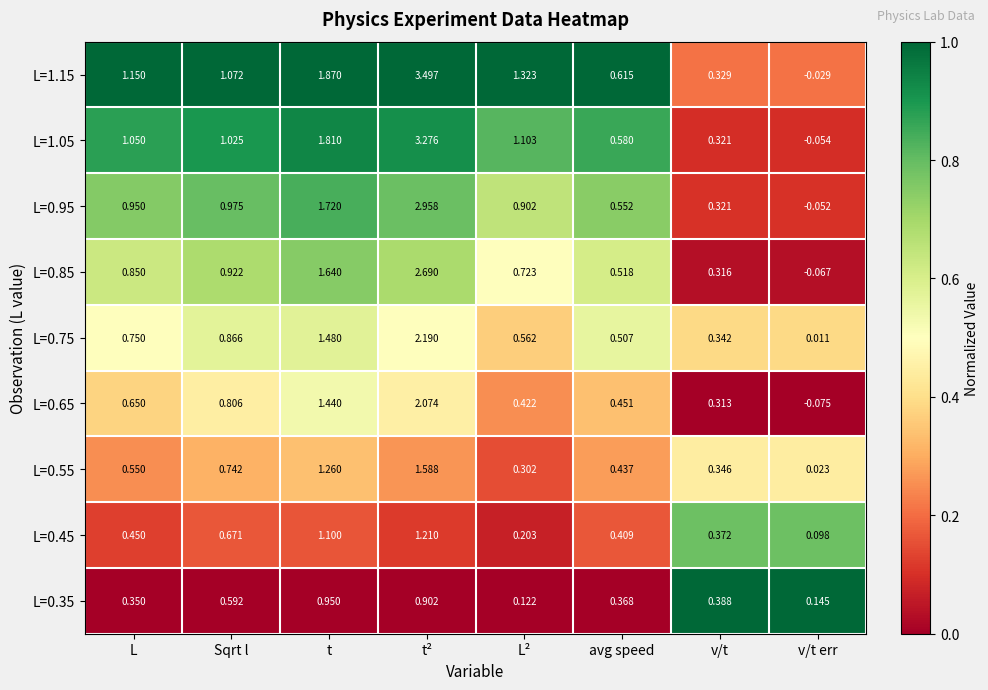

What is the greatest value displayed?

3.5